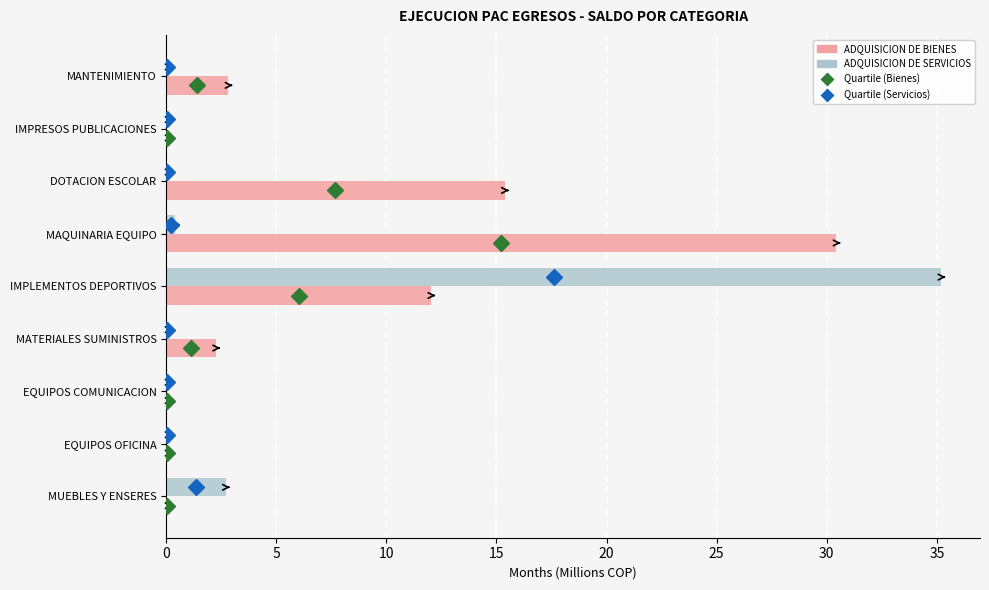

What is the sum of the ADQUISICION DE SERVICIOS values at MUEBLES Y ENSERES and EQUIPOS COMUNICACION?

2.7